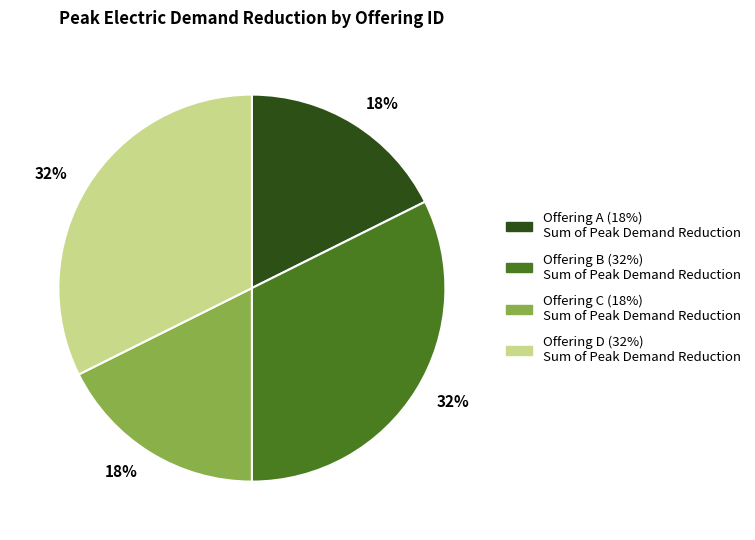

Does any single category account for the majority?

No